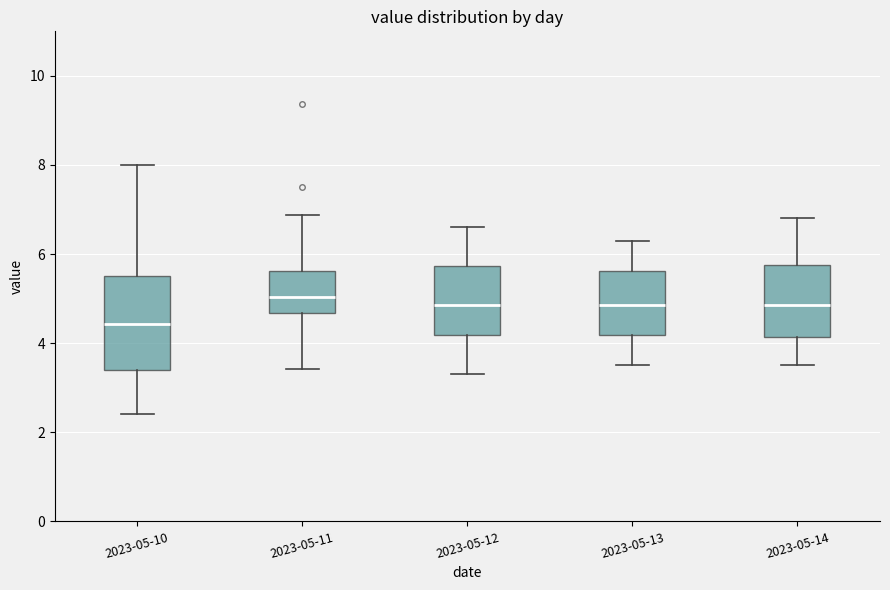

Reading left to right, read every box against the y-axis: the position of its median line, the range the box covers, and the ends of its whiskers. The values are not printed on the chart, so give them approximately, as read against the axis.

2023-05-10: median 4.4, box 3.4 to 5.6, whiskers 2.4 to 8.0
2023-05-11: median 5.0, box 4.6 to 5.6, whiskers 3.4 to 6.8
2023-05-12: median 4.8, box 4.2 to 5.8, whiskers 3.4 to 6.6
2023-05-13: median 4.8, box 4.2 to 5.6, whiskers 3.6 to 6.4
2023-05-14: median 4.8, box 4.2 to 5.8, whiskers 3.6 to 6.8